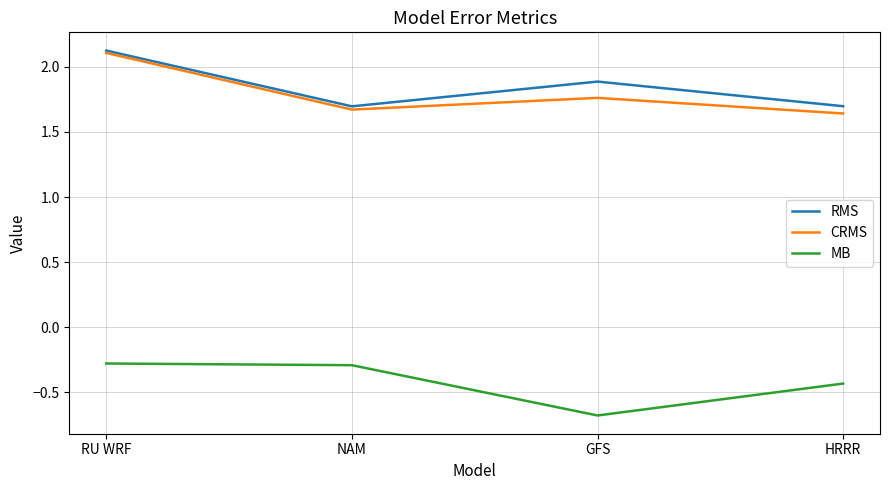

What is the minimum value for RMS?

1.7